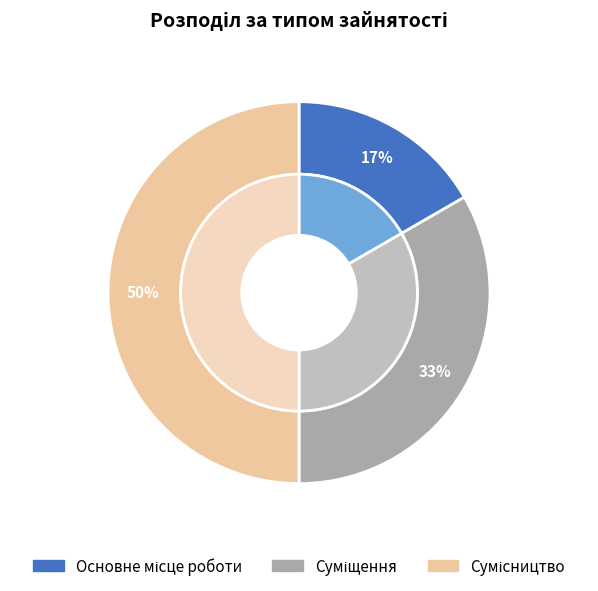

True or false: Суміщення accounts for 43% of the total.

False